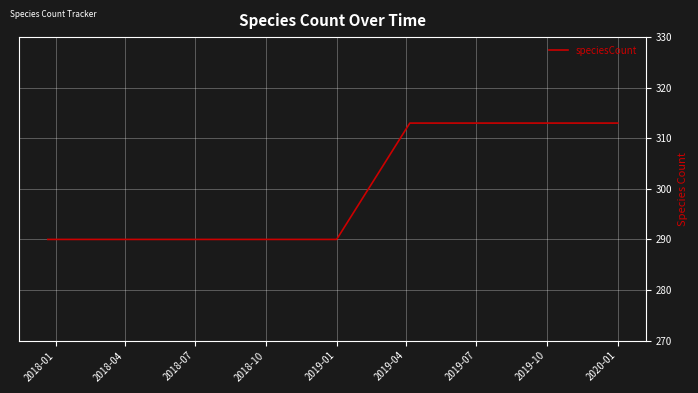

What is the difference between the maximum and minimum values?

23